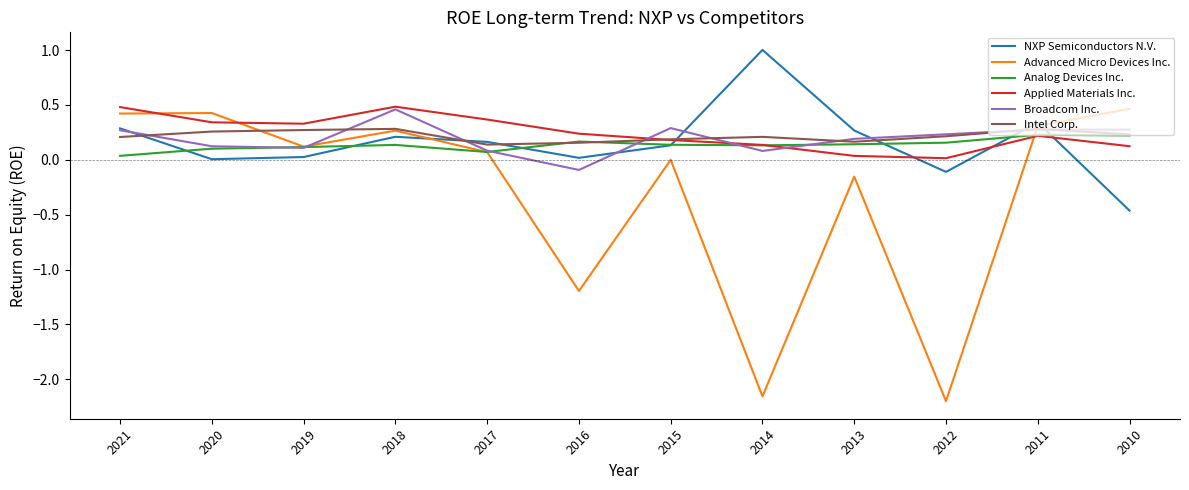

Is this an area chart (filled region under the line)?

No